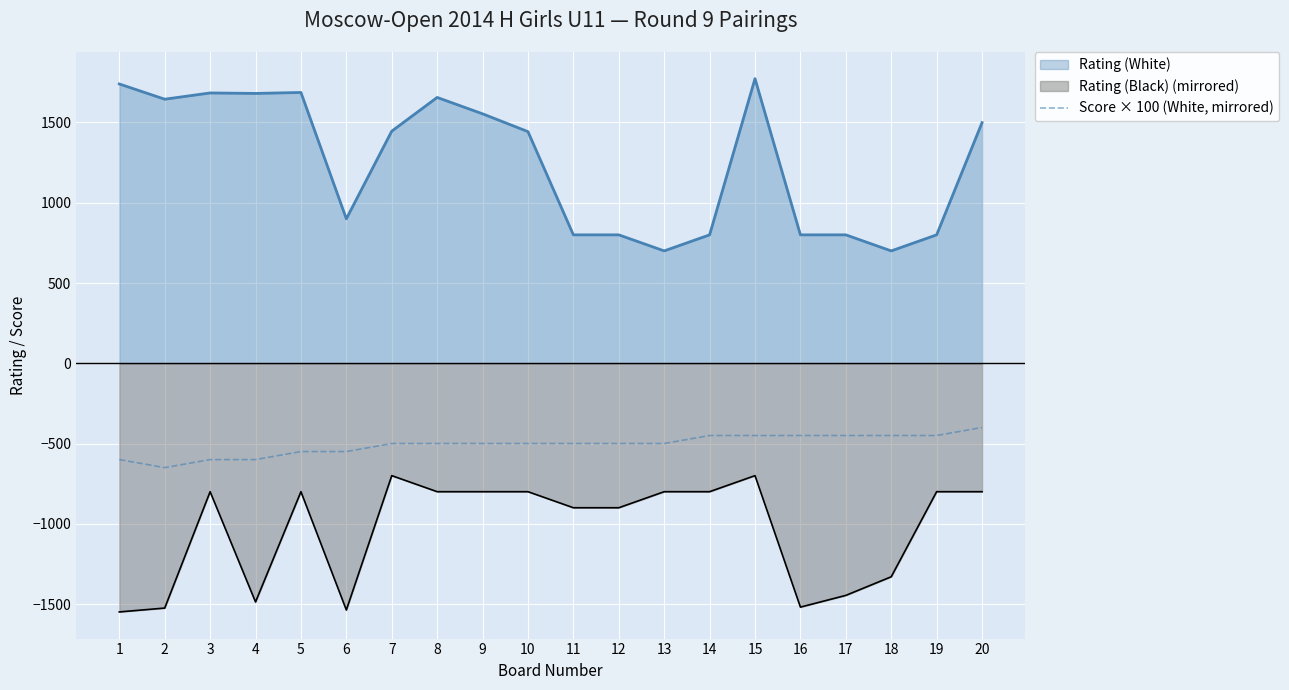

The value at 14 is -450. True or false?

True